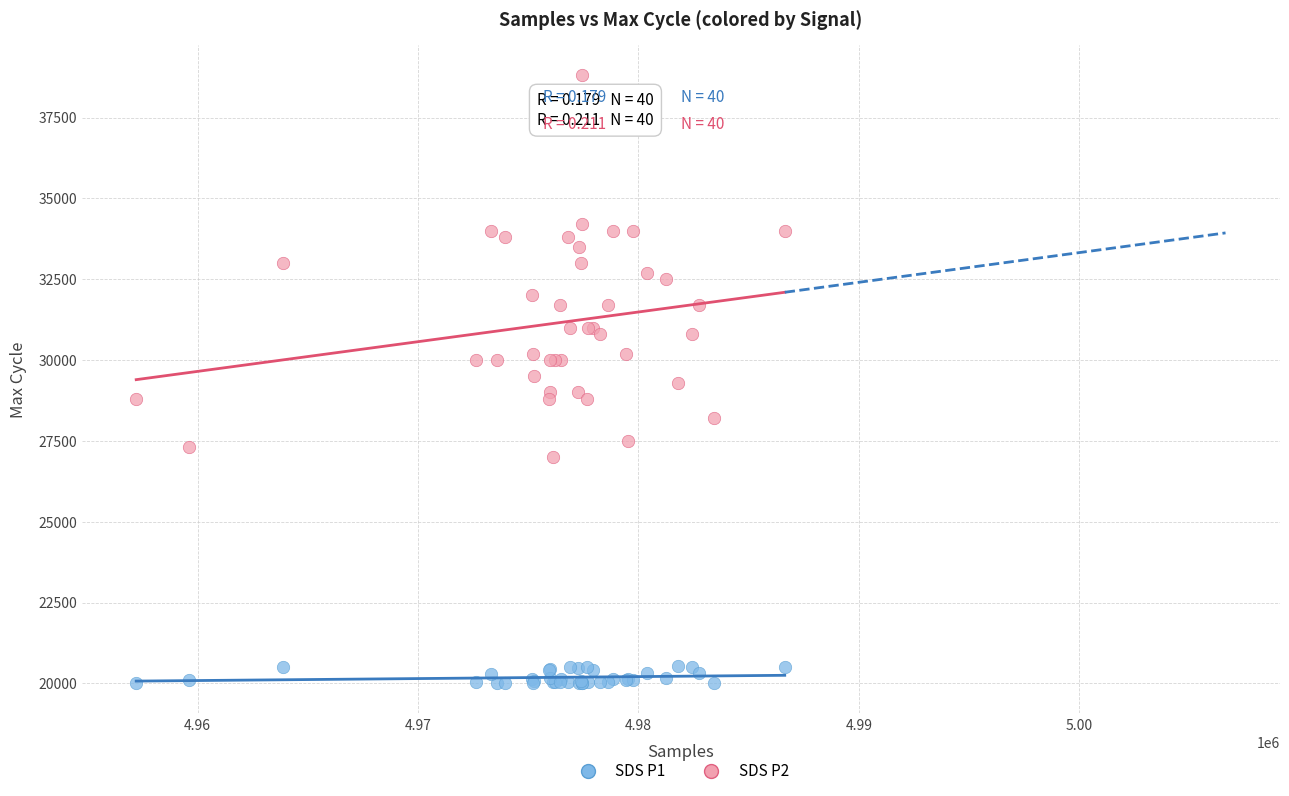

Which series contains the highest Y value?

SDS P2